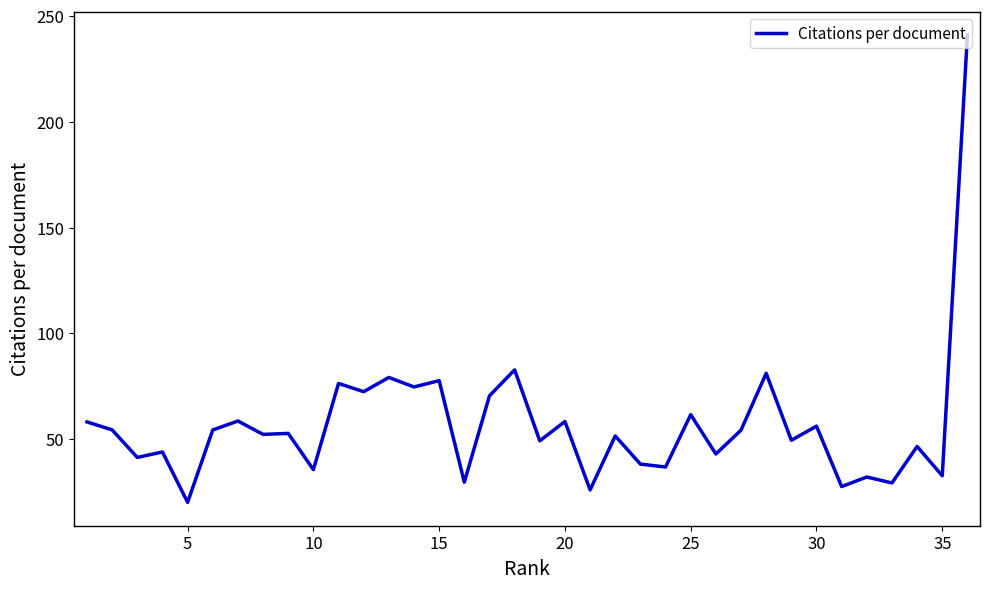

What is the smallest value displayed?

20.1